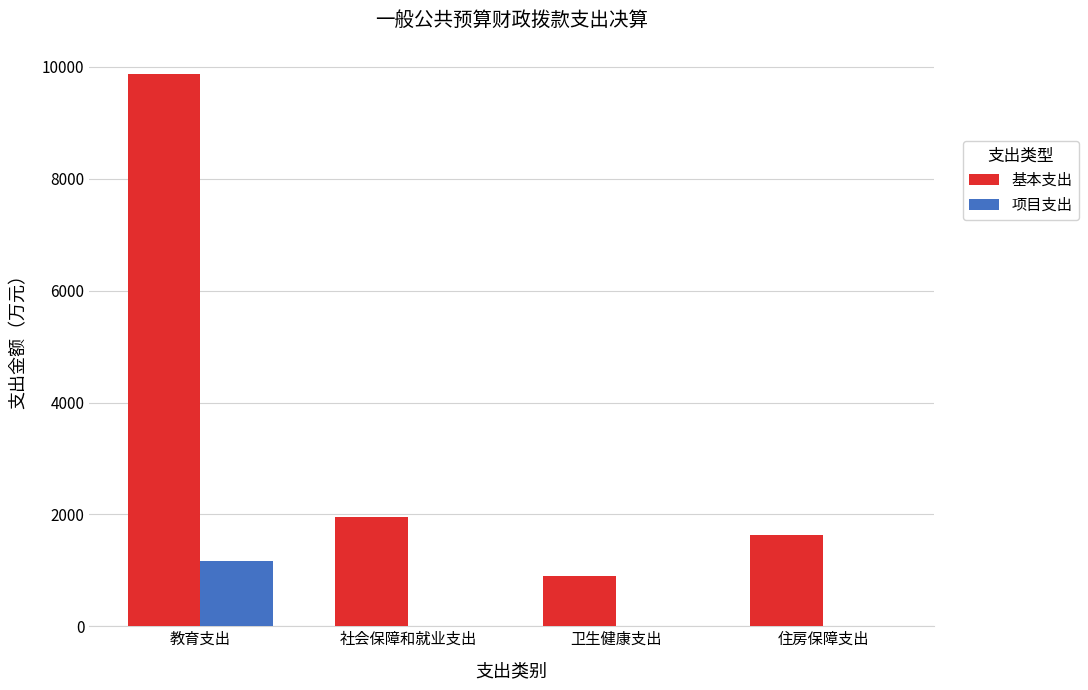

Count the number of categories in the chart.

4